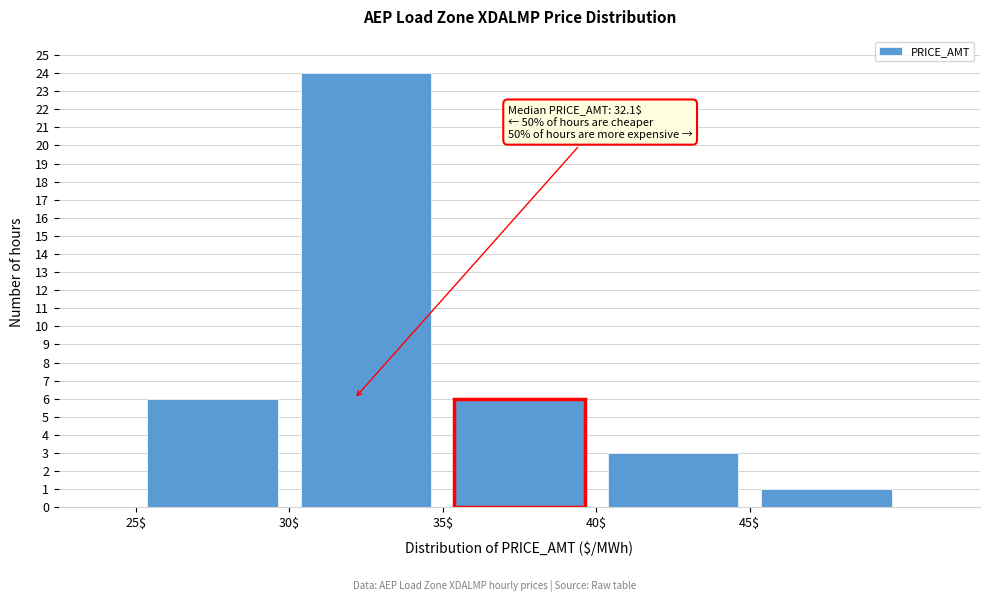

Over which range of the x-axis is the bar tallest?

30 to 35